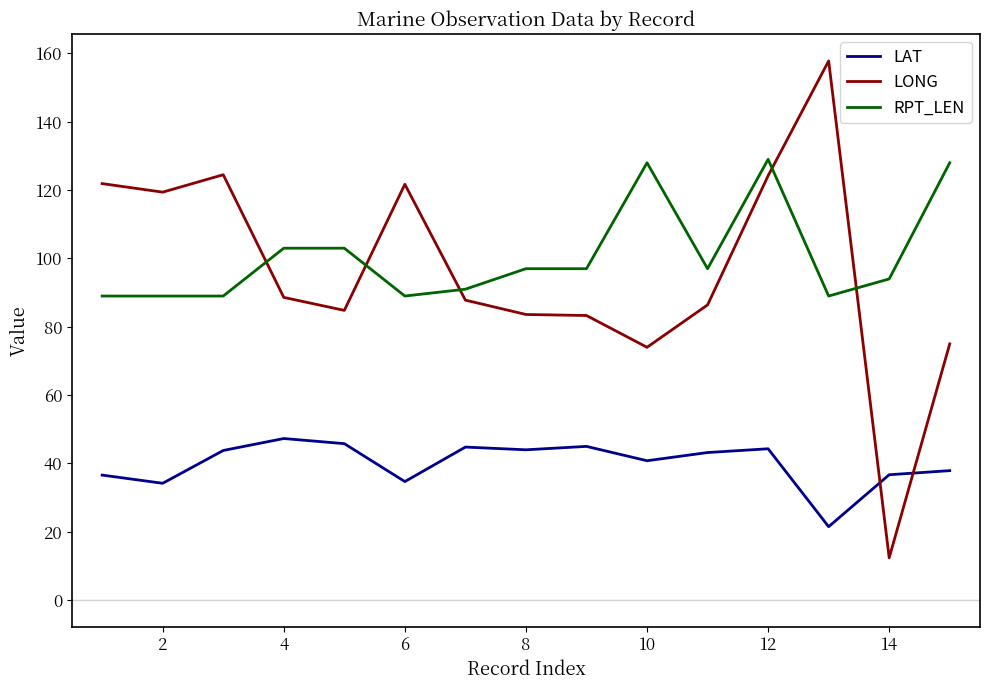

True or false: LAT and LONG intersect in this chart.

True